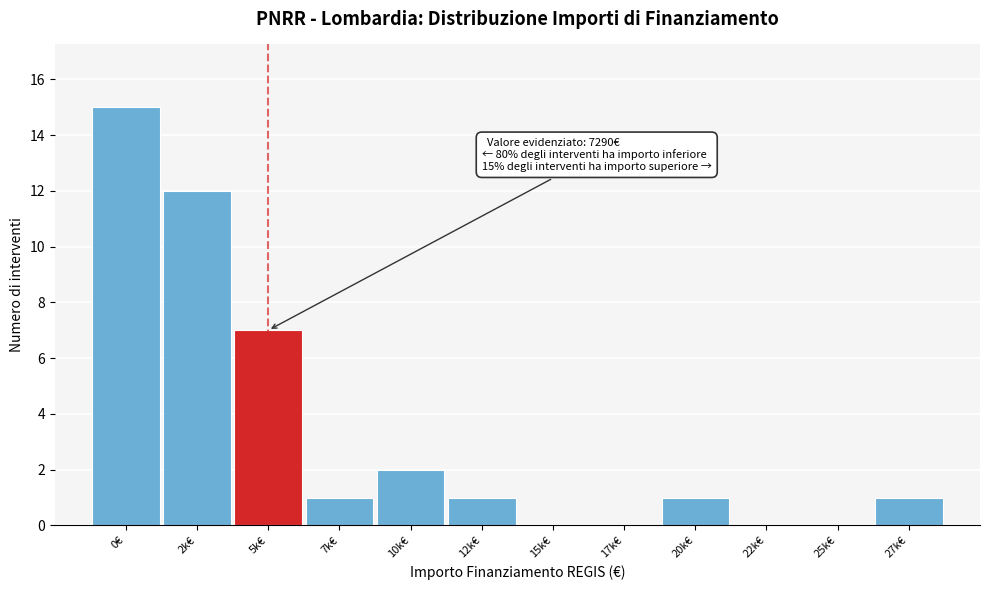

Reading left to right, what are all the values shown in this chart?

0€=15	2k€=12	5k€=7	7k€=1	10k€=2	12k€=1	15k€=0	17k€=0	20k€=1	22k€=0	25k€=0	27k€=1